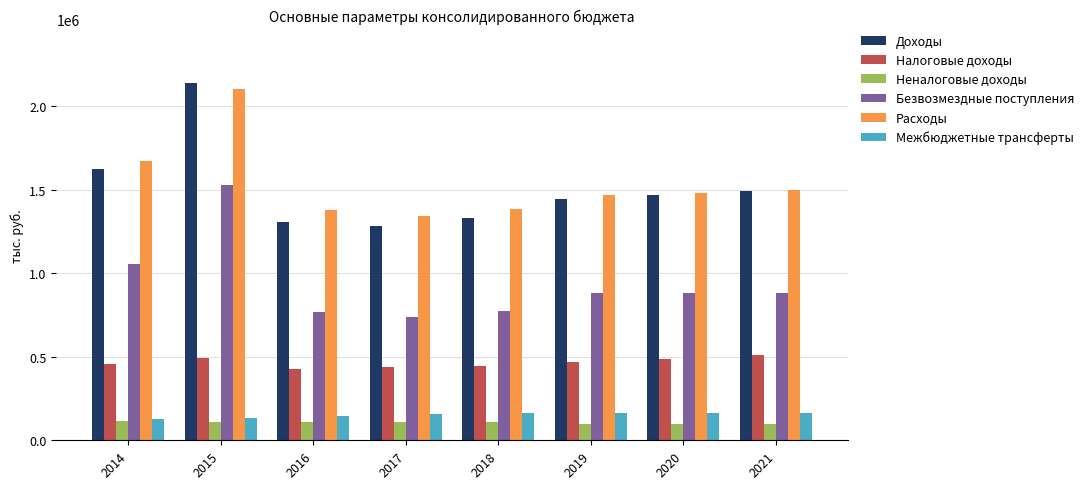

What is the lowest value of the Доходы series?

1285195.0